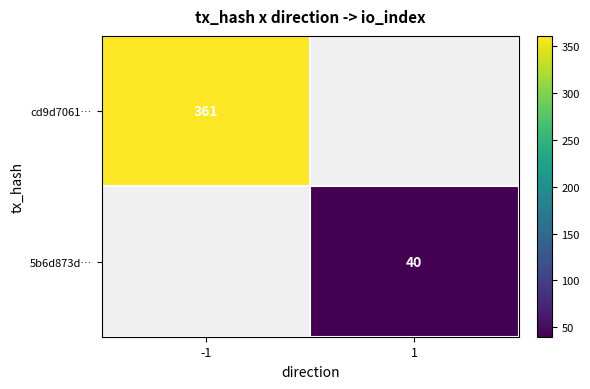

Which category has the highest value across all series?

-1